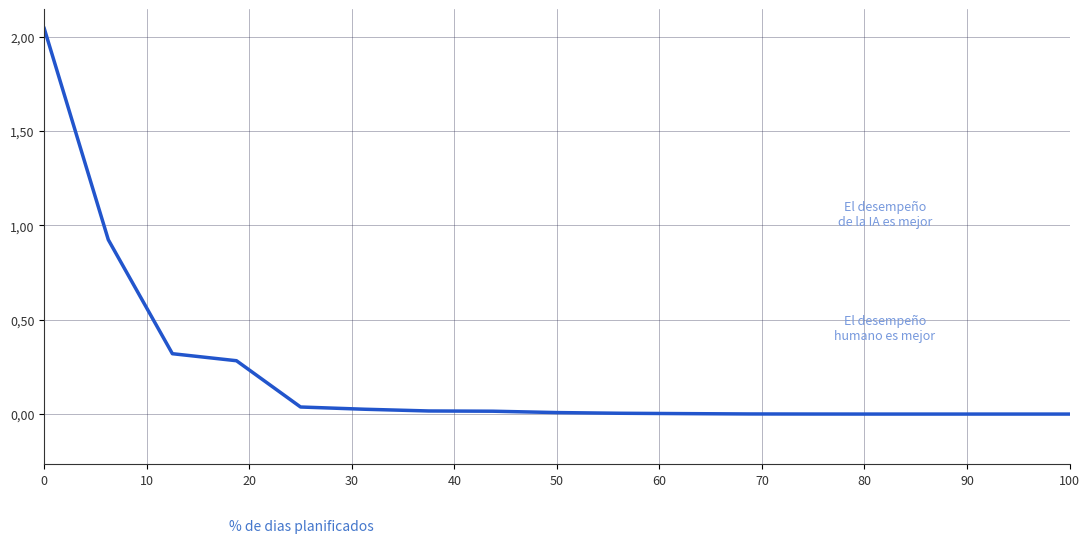

Does the chart have visible grid lines?

Yes